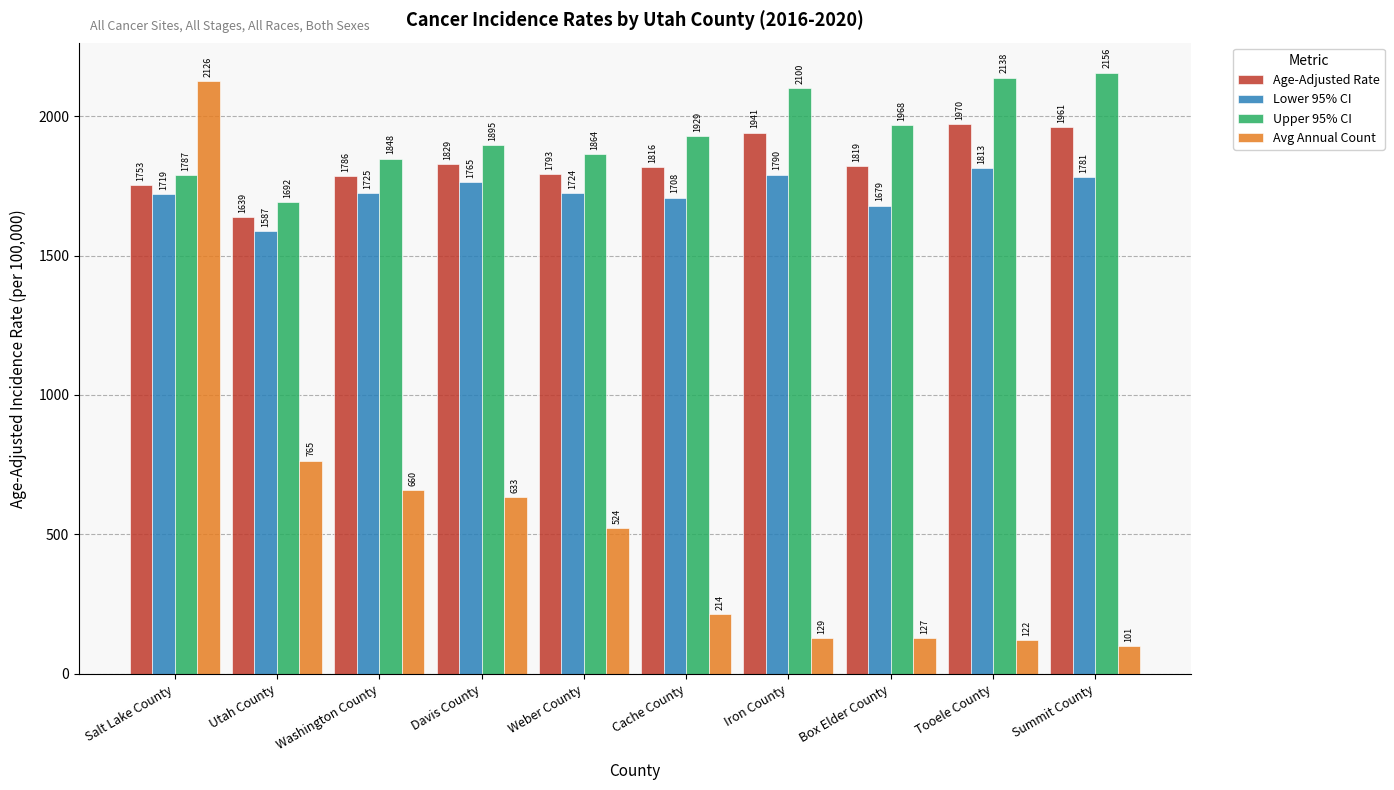

What is the approximate value of Lower 95% CI at Washington County?

1725.0